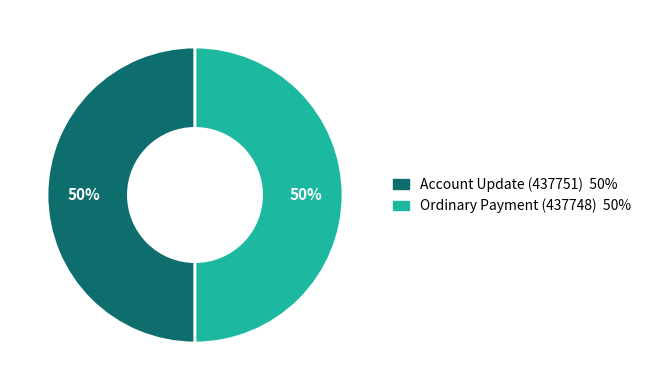

What percentage is the Account Update (437751) slice, to the nearest percent?

50%